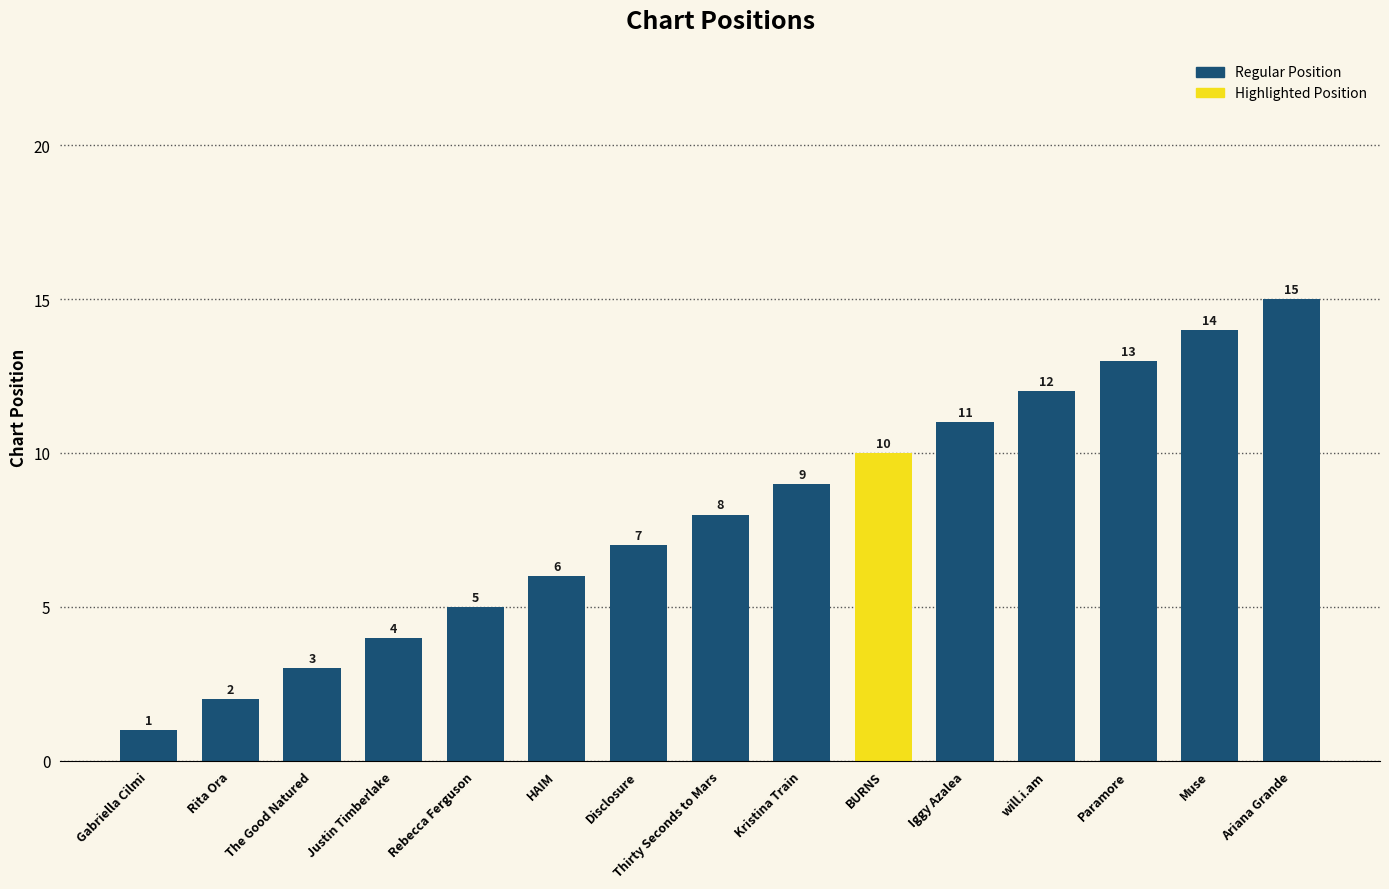

What position from the right is Kristina Train?

7